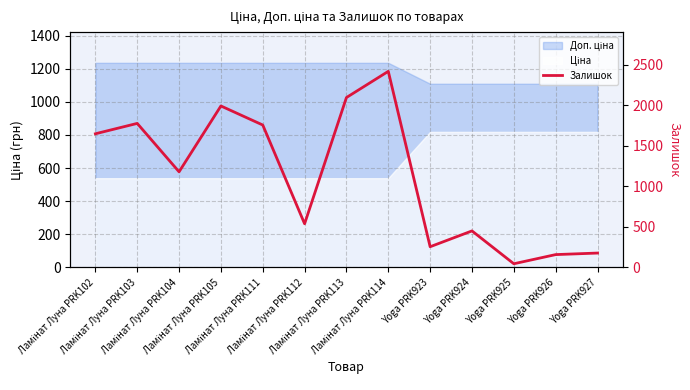

Approximately how many times larger is the value at Yoga PRK927 compared to Ламінат Луна PRK114?

0.1